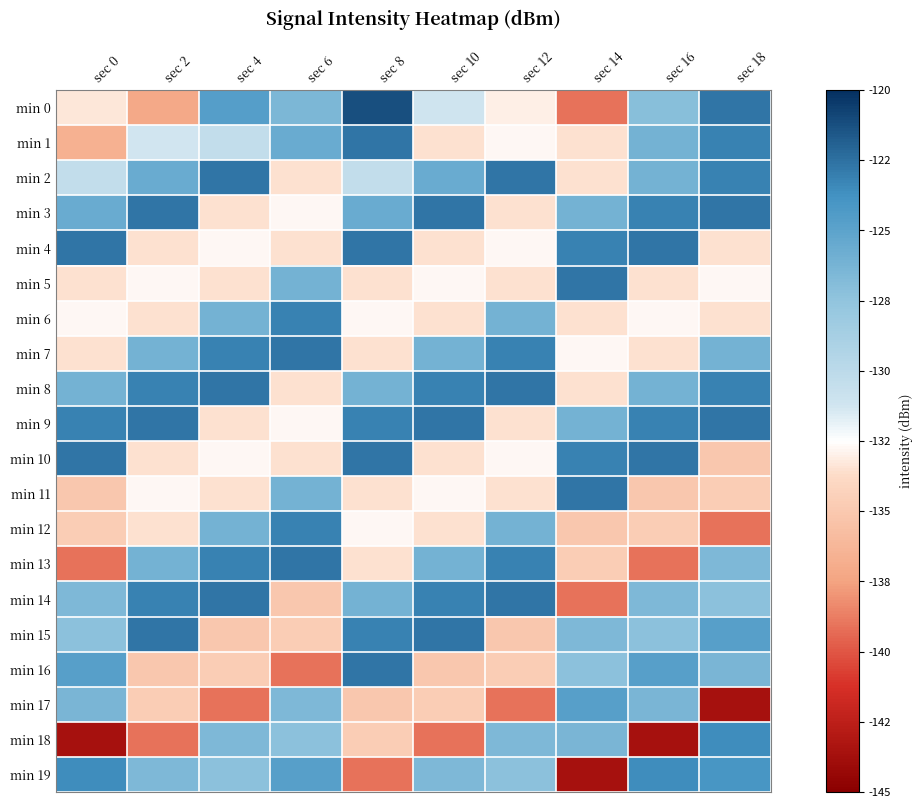

What is the smallest value displayed?

-143.6